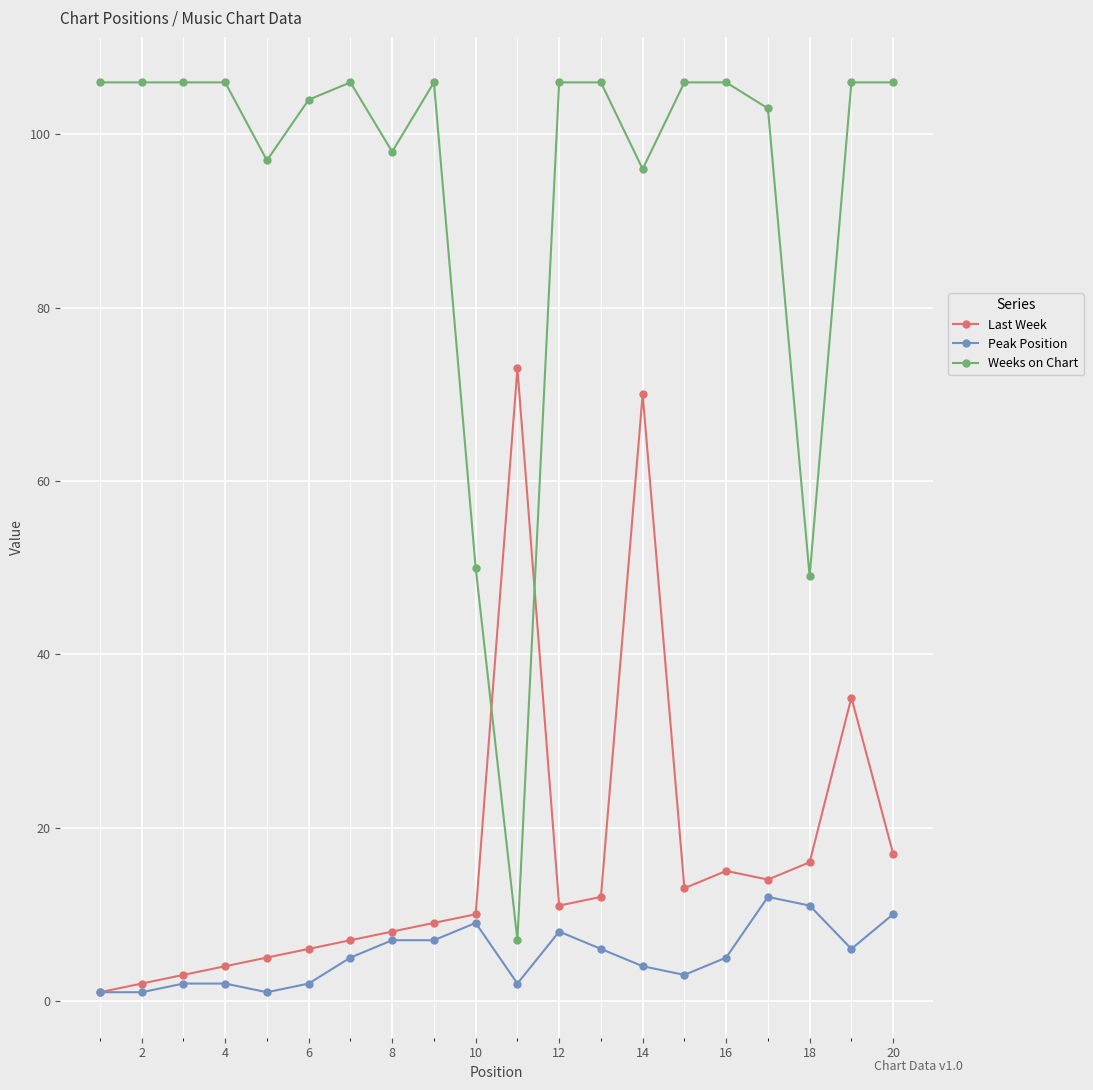

At how many categories does at least one series exceed 56?

18